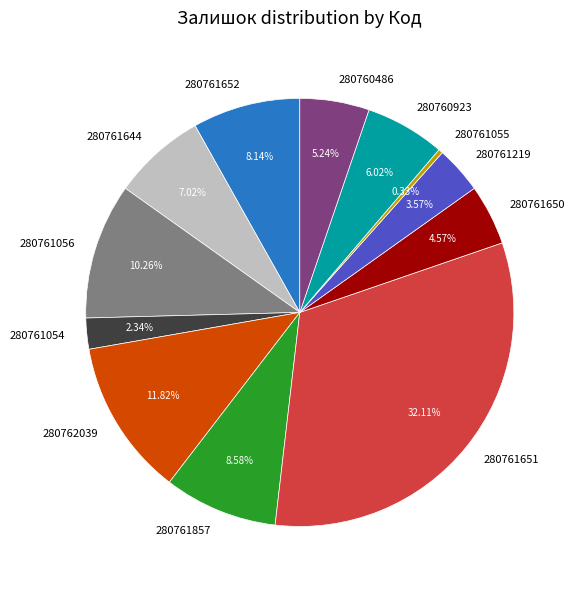

What percentage is the 280761644 slice, to the nearest percent?

7%